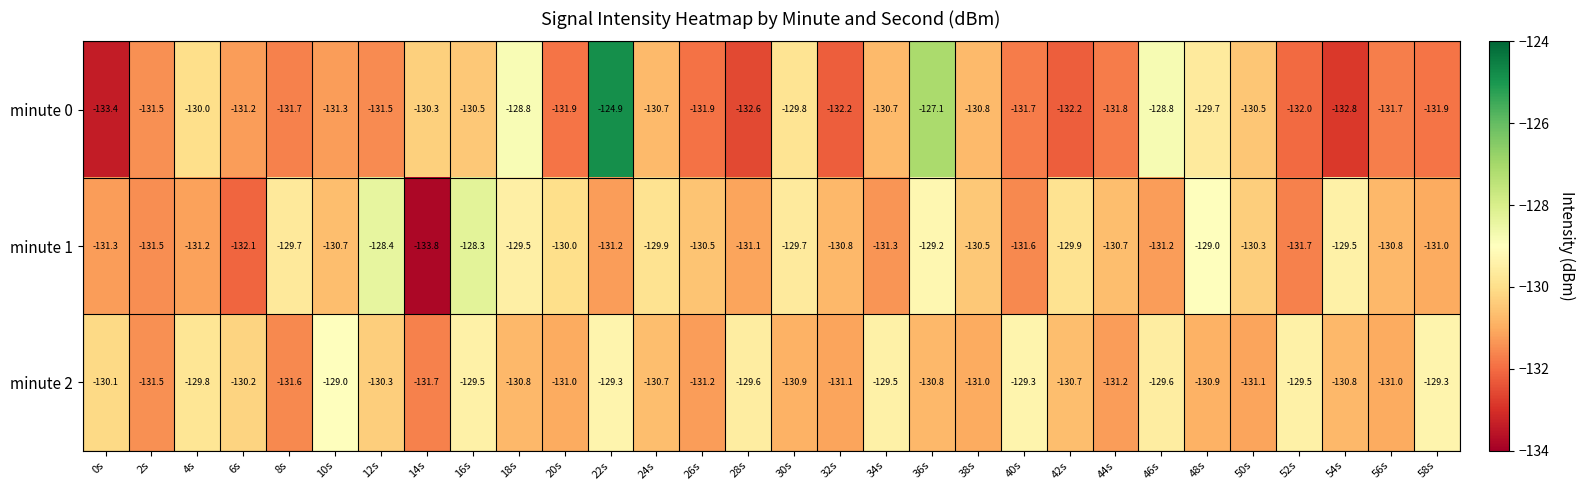

At which label is minute 2 closest to -130?

0s